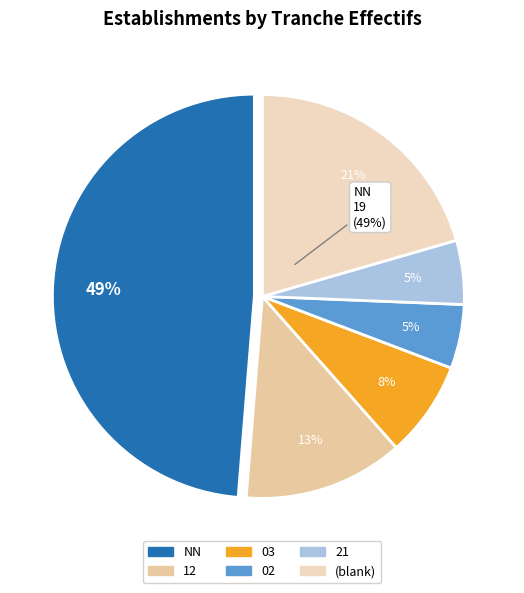

The 02 slice represents 24% of the pie. True or false?

False